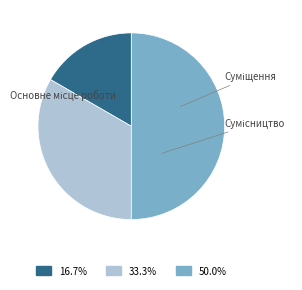

How many slices are in this pie chart?

3